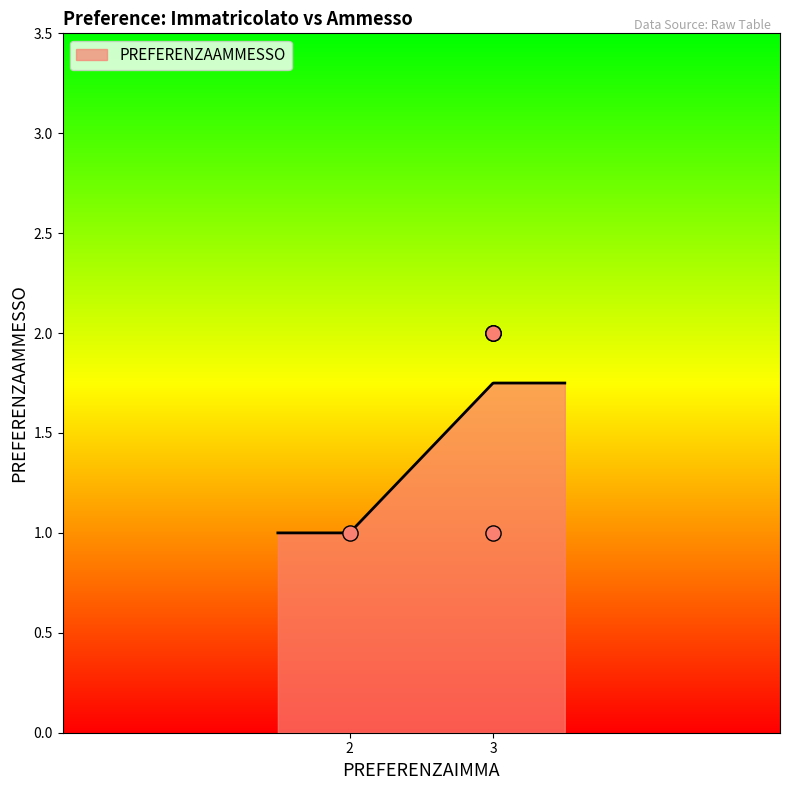

Between 3 and 3, which is larger?

3